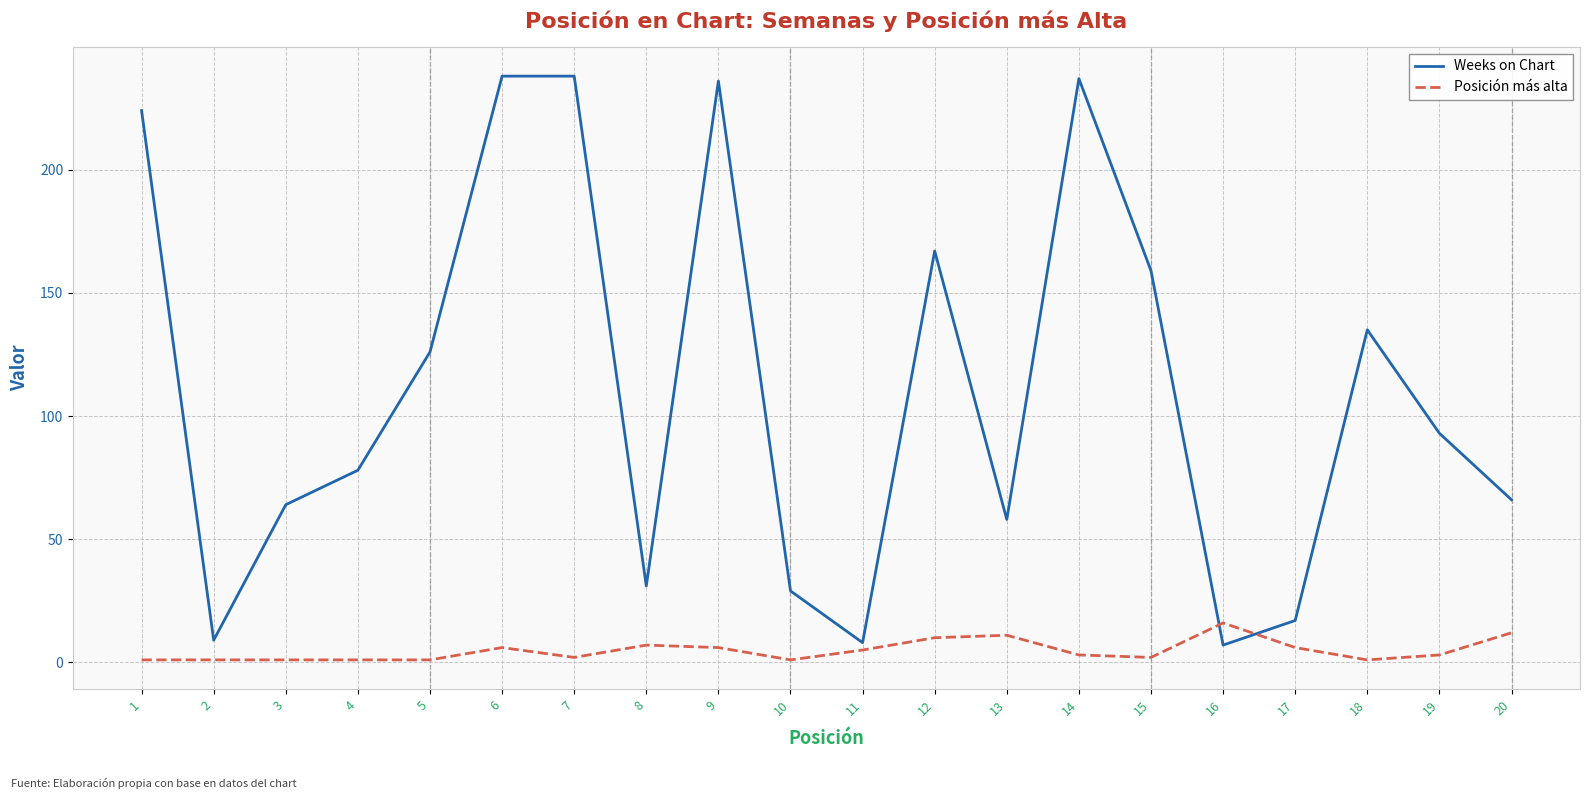

How many intersections are there between Posición más alta and Weeks on Chart?

2